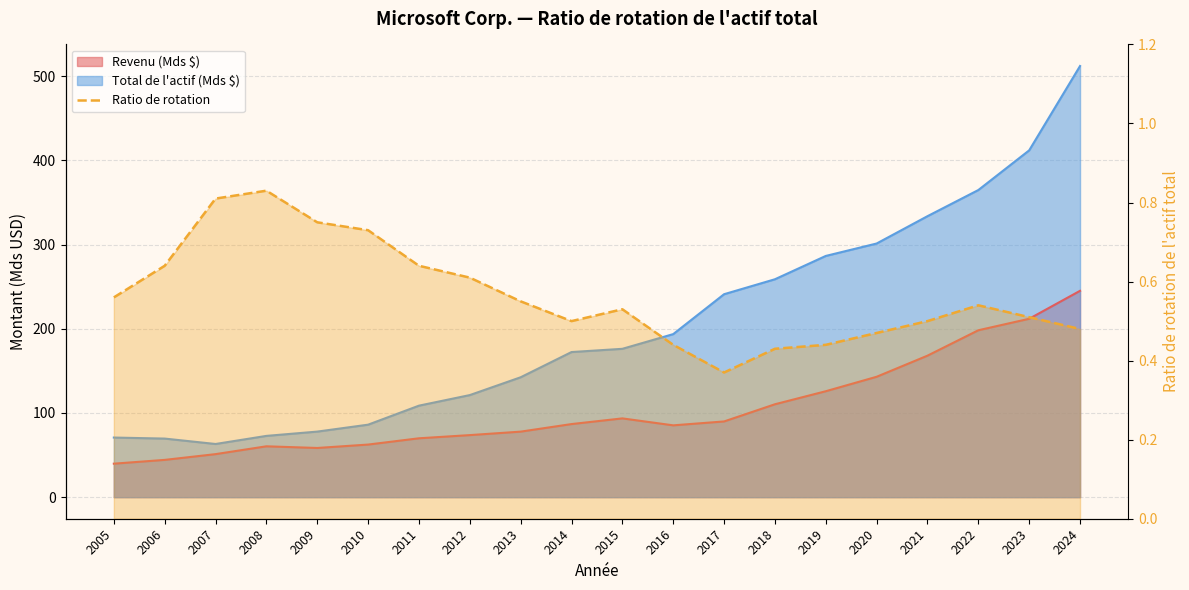

What is the average value?

0.6